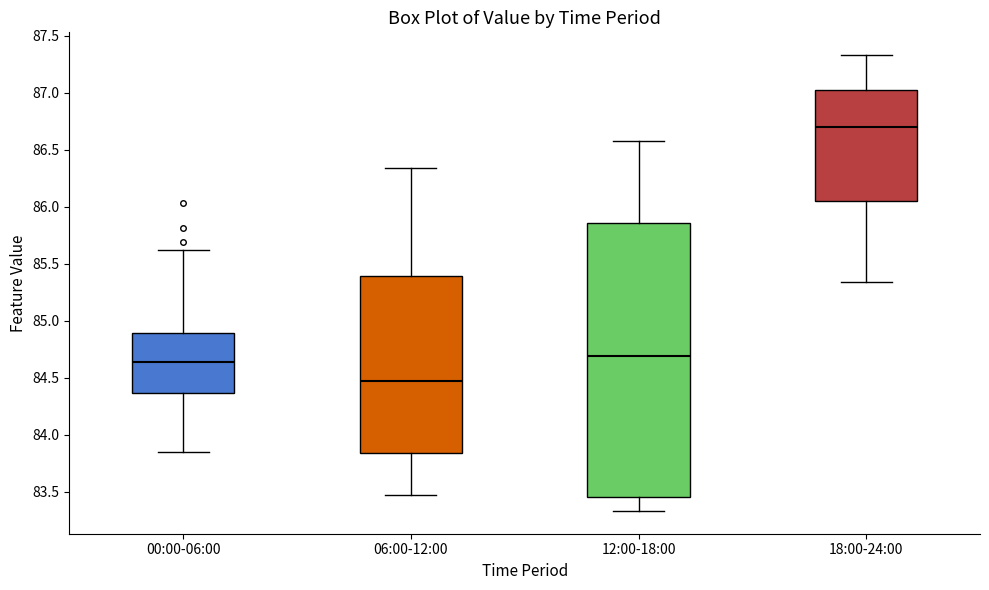

Which box has the lowest median line?

06:00-12:00